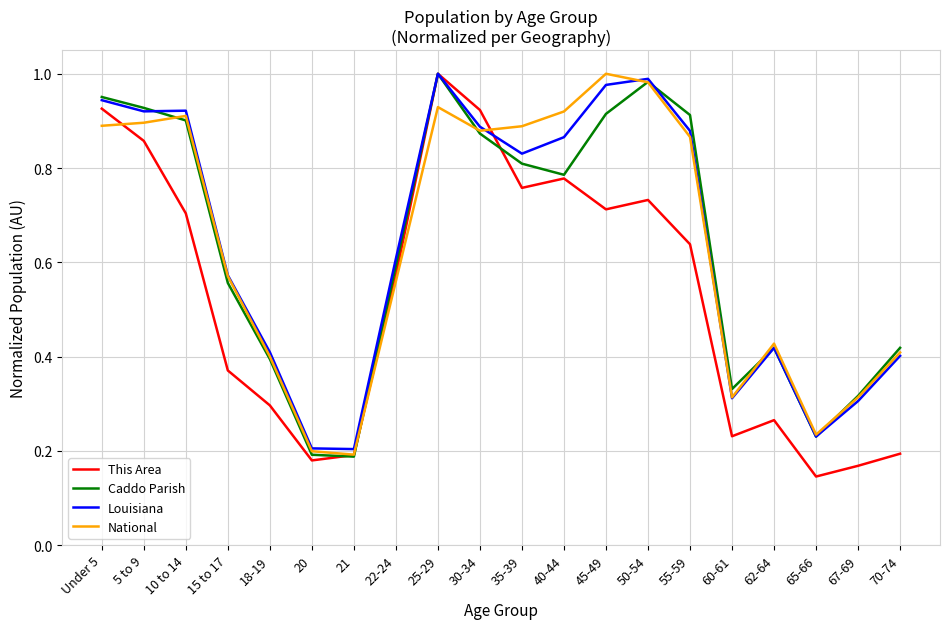

Is it true that Caddo Parish equals 0.2 at 70-74?

False